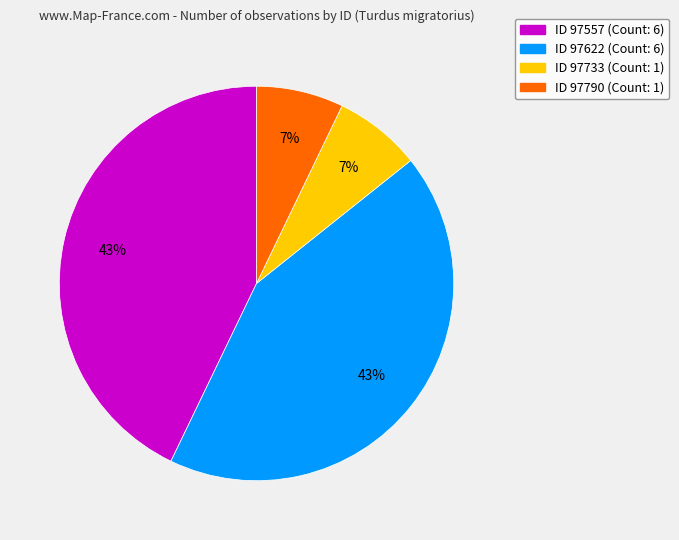

To the nearest percent, what is the average slice percentage?

25%